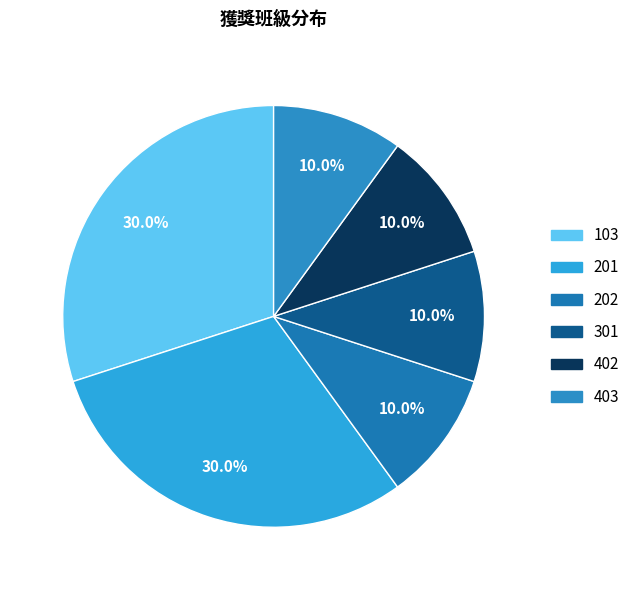

Is it true that 201 is 30% of the pie?

True